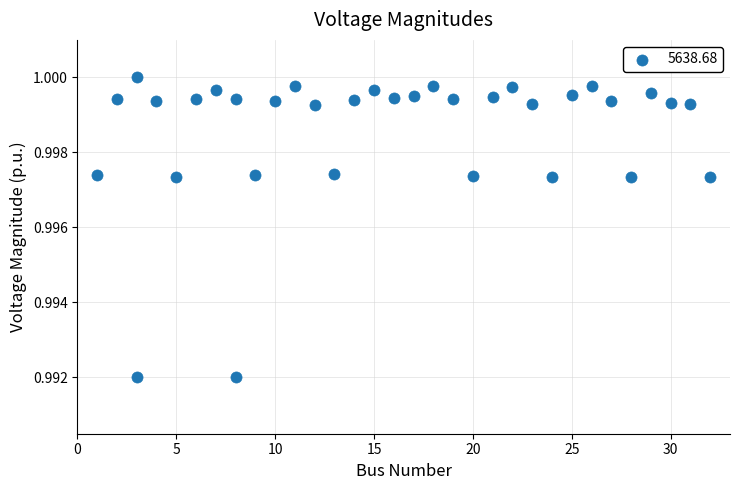

What is the range of X values (max minus min)?

31.0